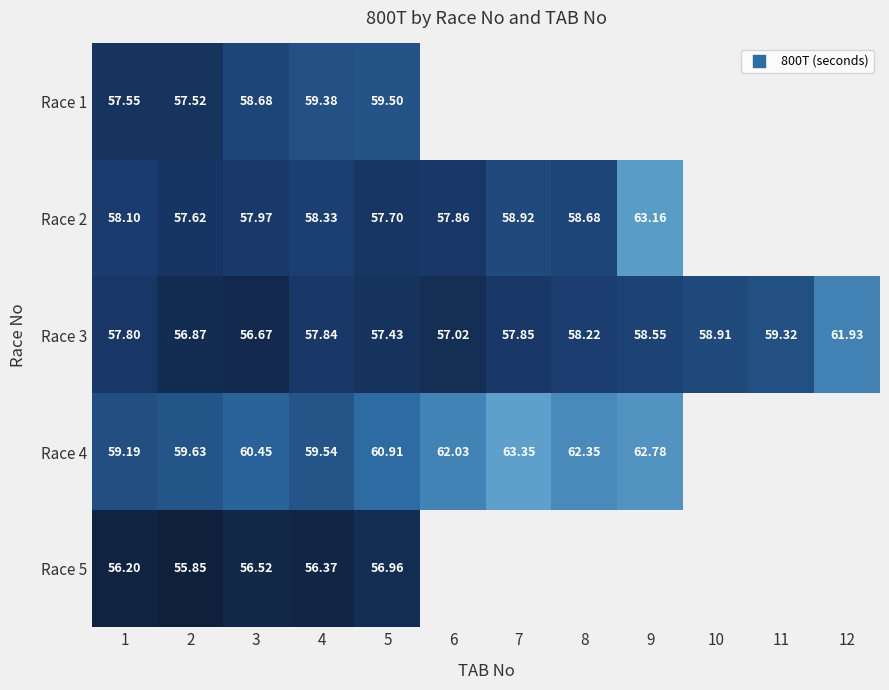

Count the number of categories in the chart.

12